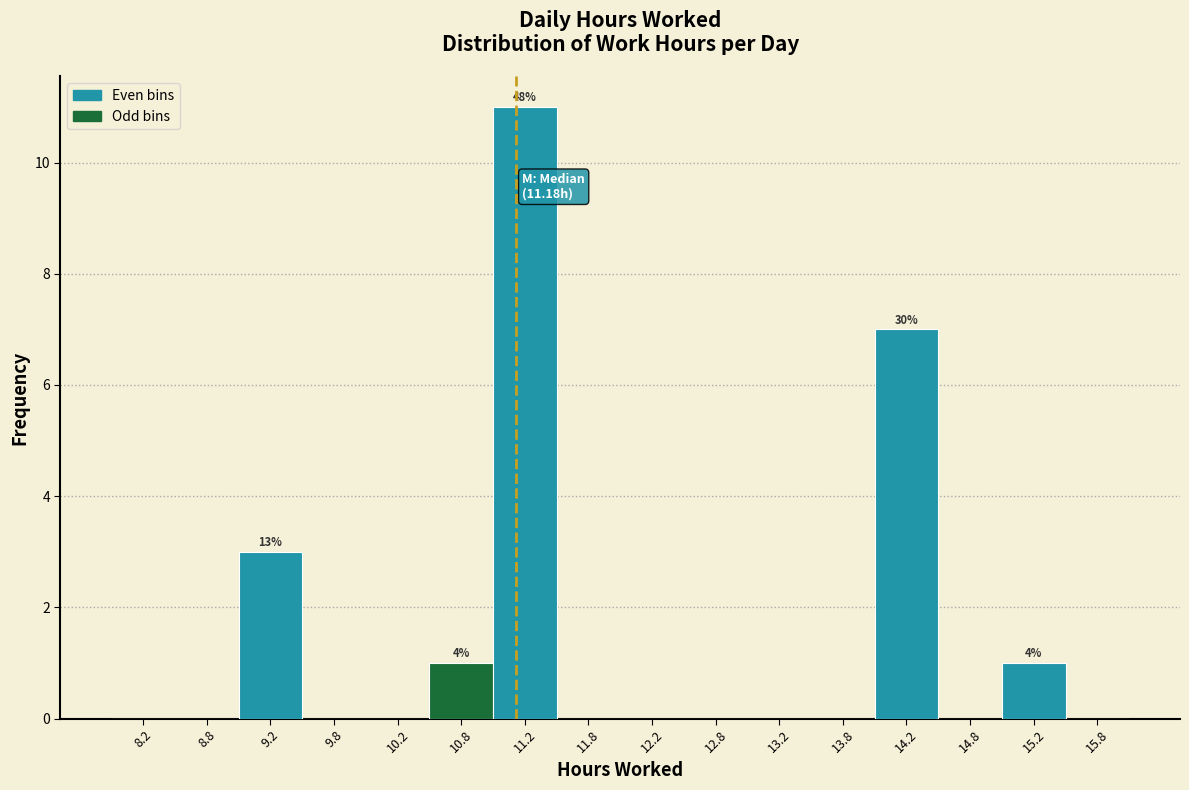

Over which range of the x-axis is the bar tallest?

11.0 to 11.5